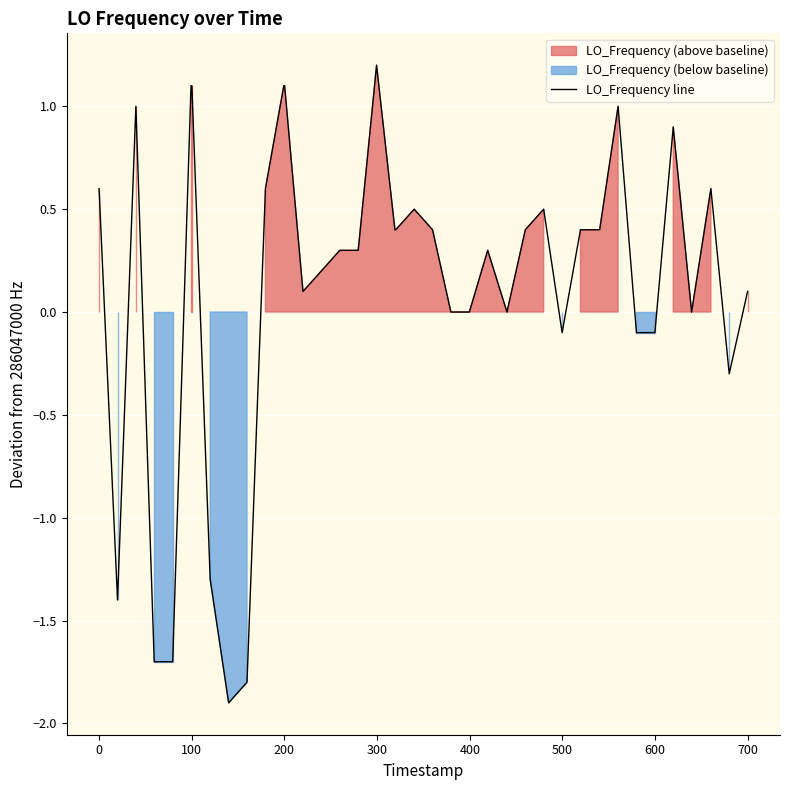

True or false: the data shows 1.7 at 22.

False